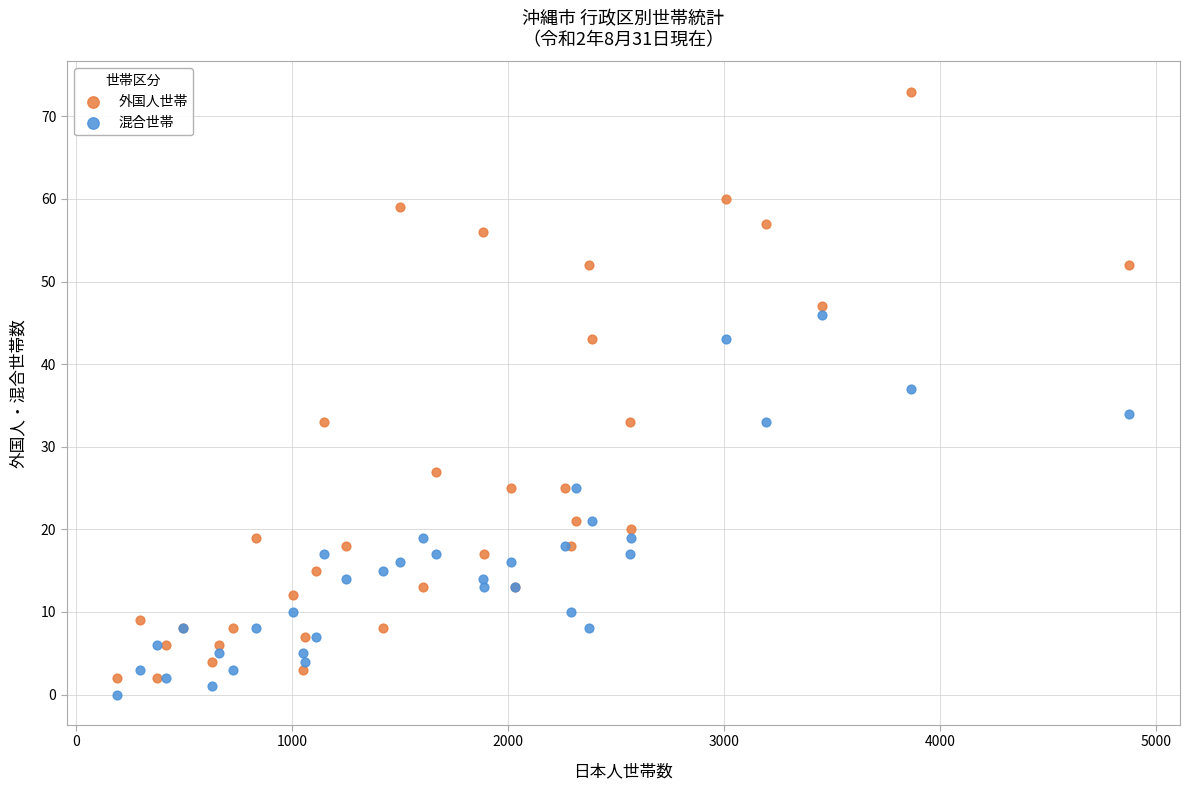

Which series has the widest spread of Y values?

外国人世帯